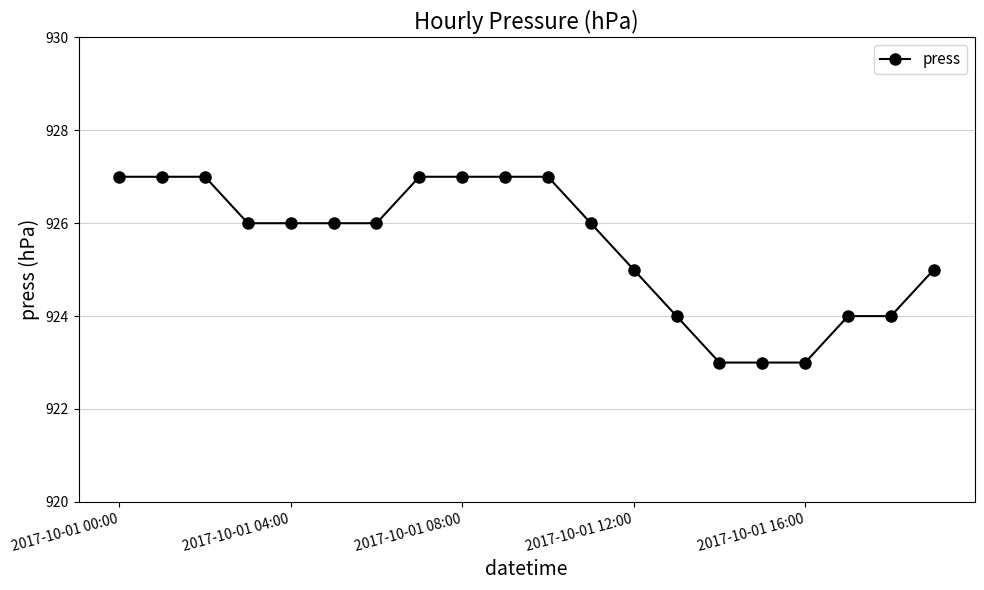

What is the smallest value displayed?

923